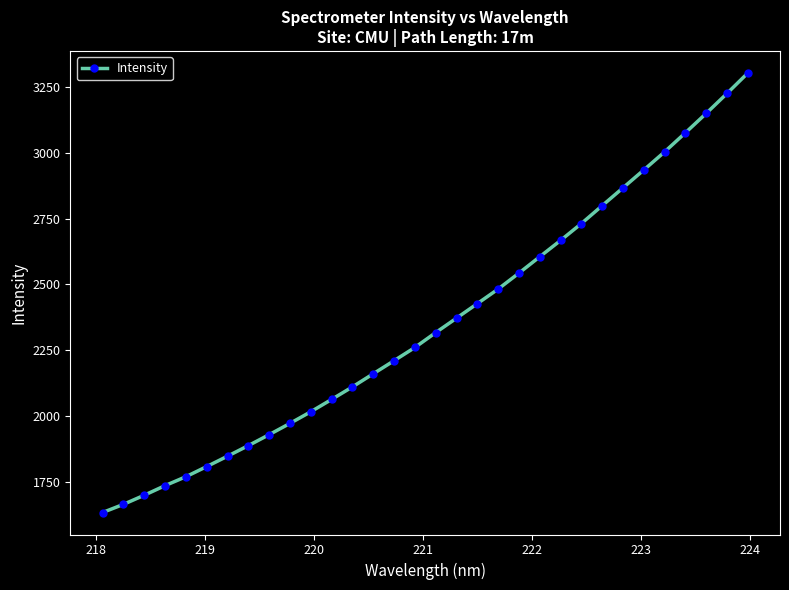

What is the sum of all values?

75262.7